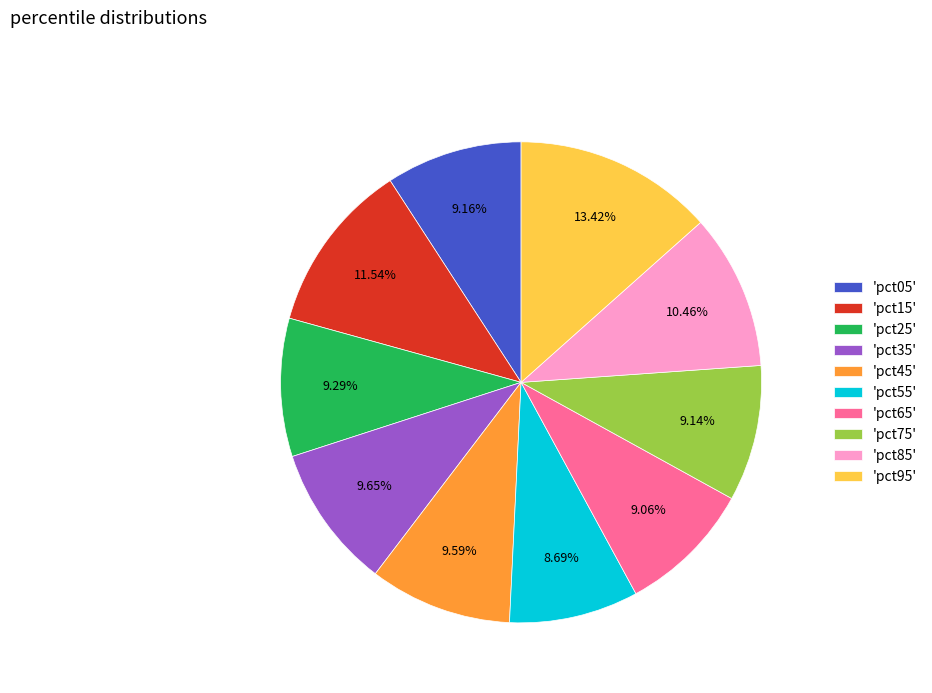

Does 'pct05' represent more than half of the total?

No